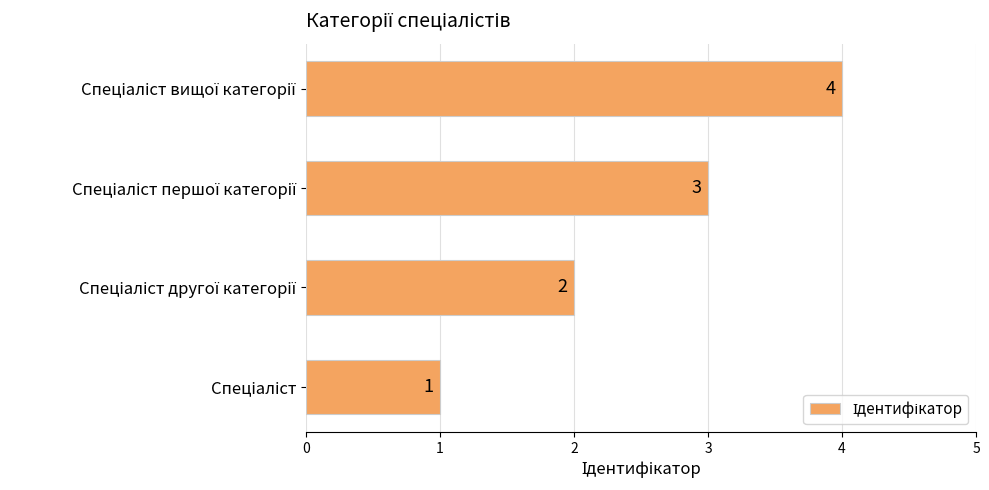

Does the chart contain stacked bars?

No